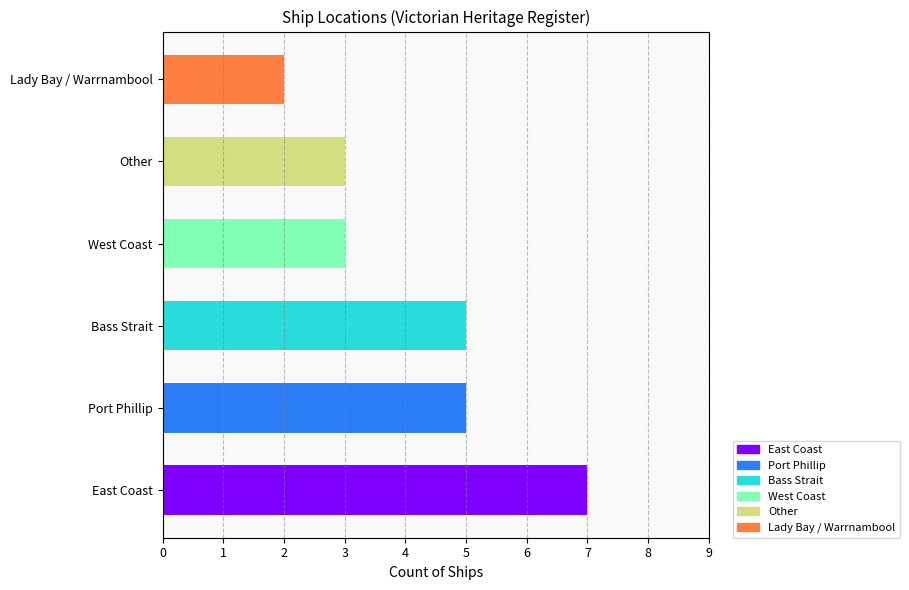

Reading bottom to top, extract all data points from this chart.

7	5	5	3	3	2